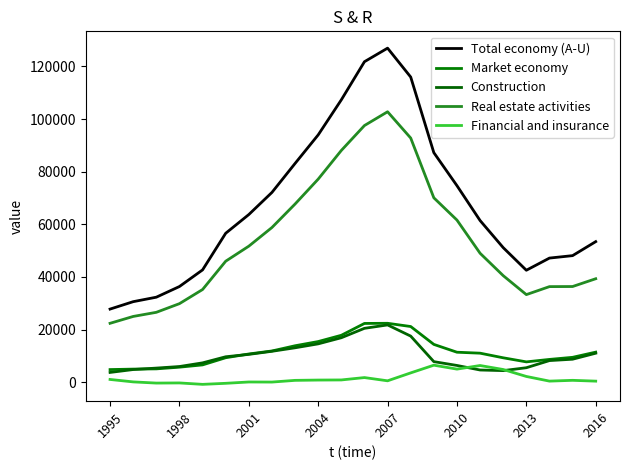

What is the smallest value displayed?

-812.0